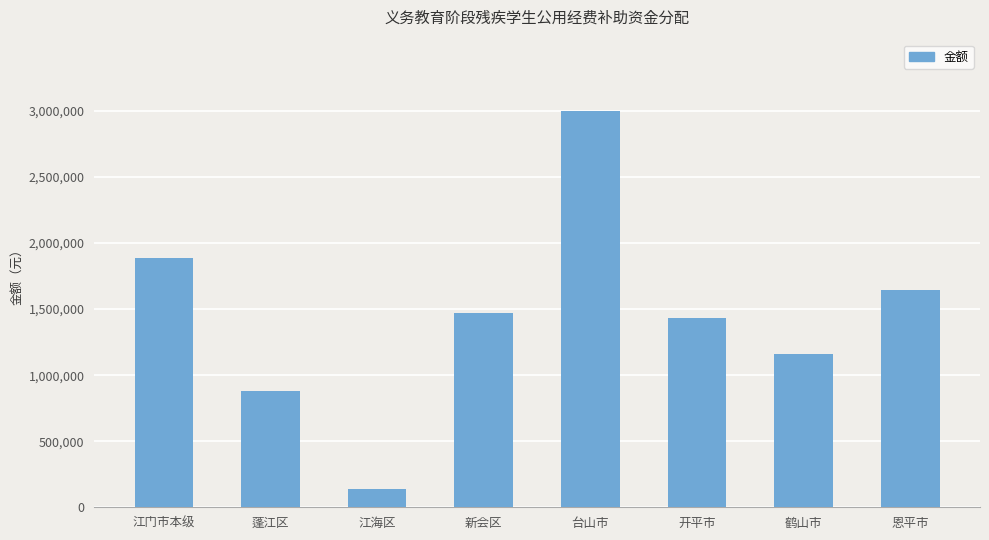

What is the change in value from 蓬江区 to 开平市?

+552060